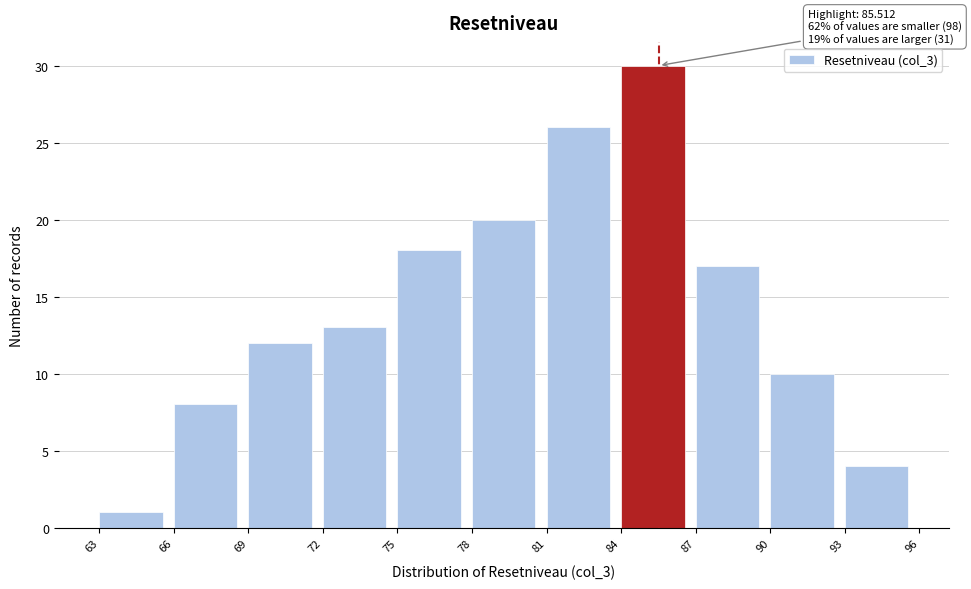

Over which range of the x-axis is the bar tallest?

84 to 87